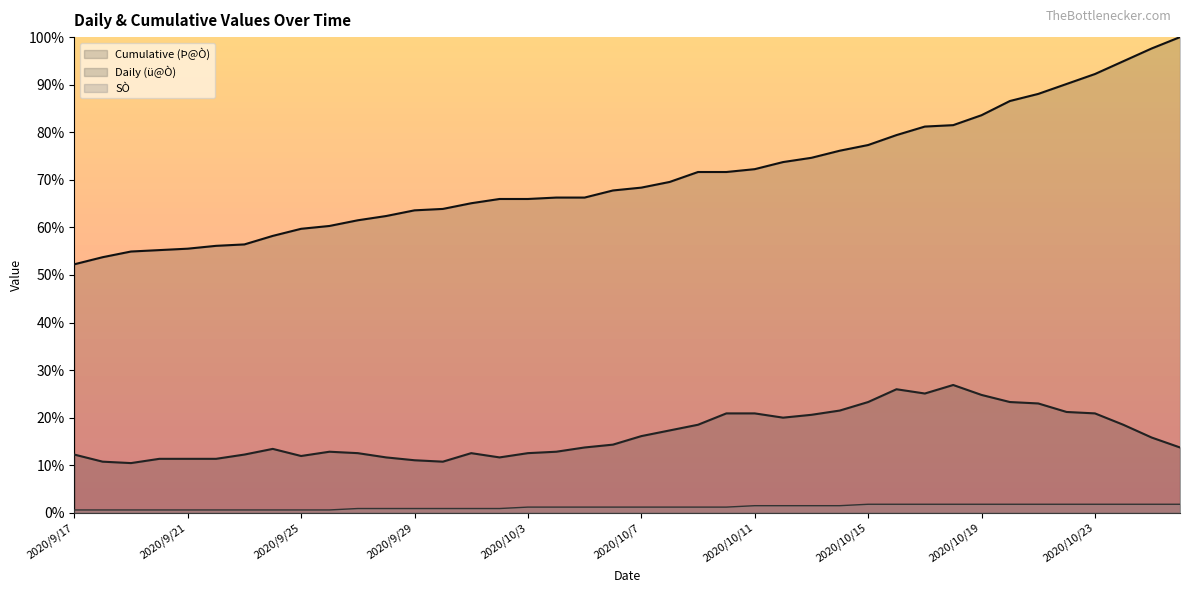

At which label does SÒ reach its minimum?

2020/9/17